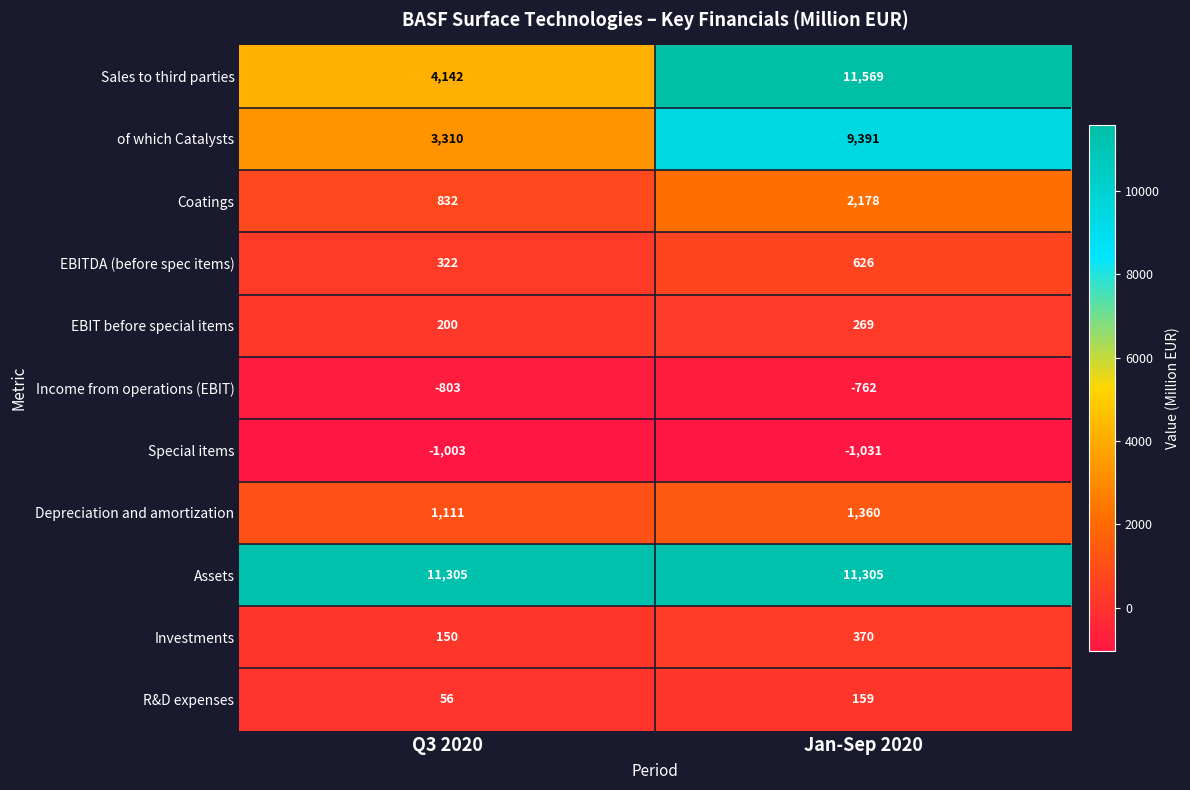

The value of EBITDA (before spec items) at Q3 2020 is 322. True or false?

True